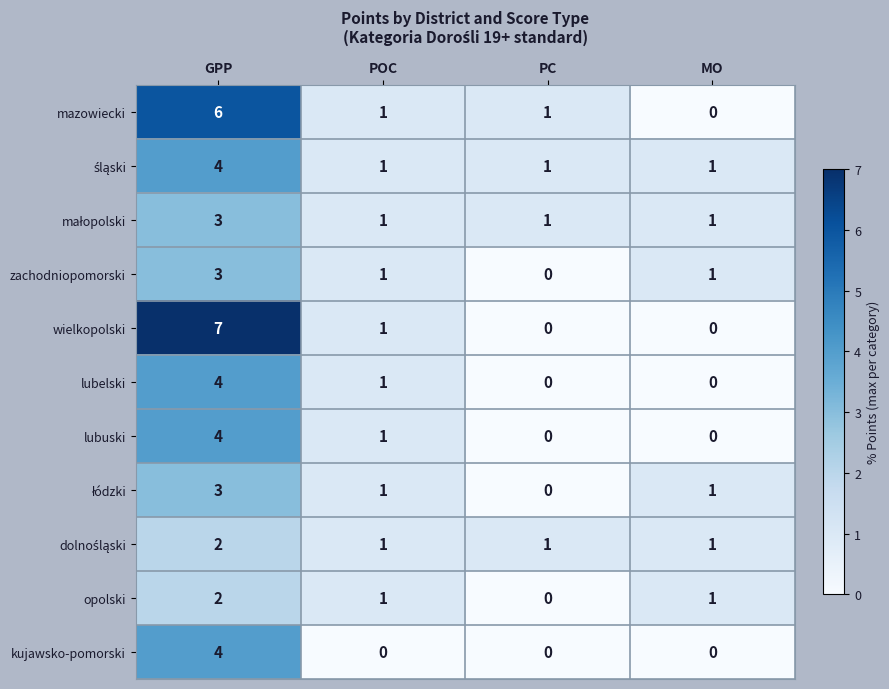

Is it true that lubuski equals 2 at PC?

False